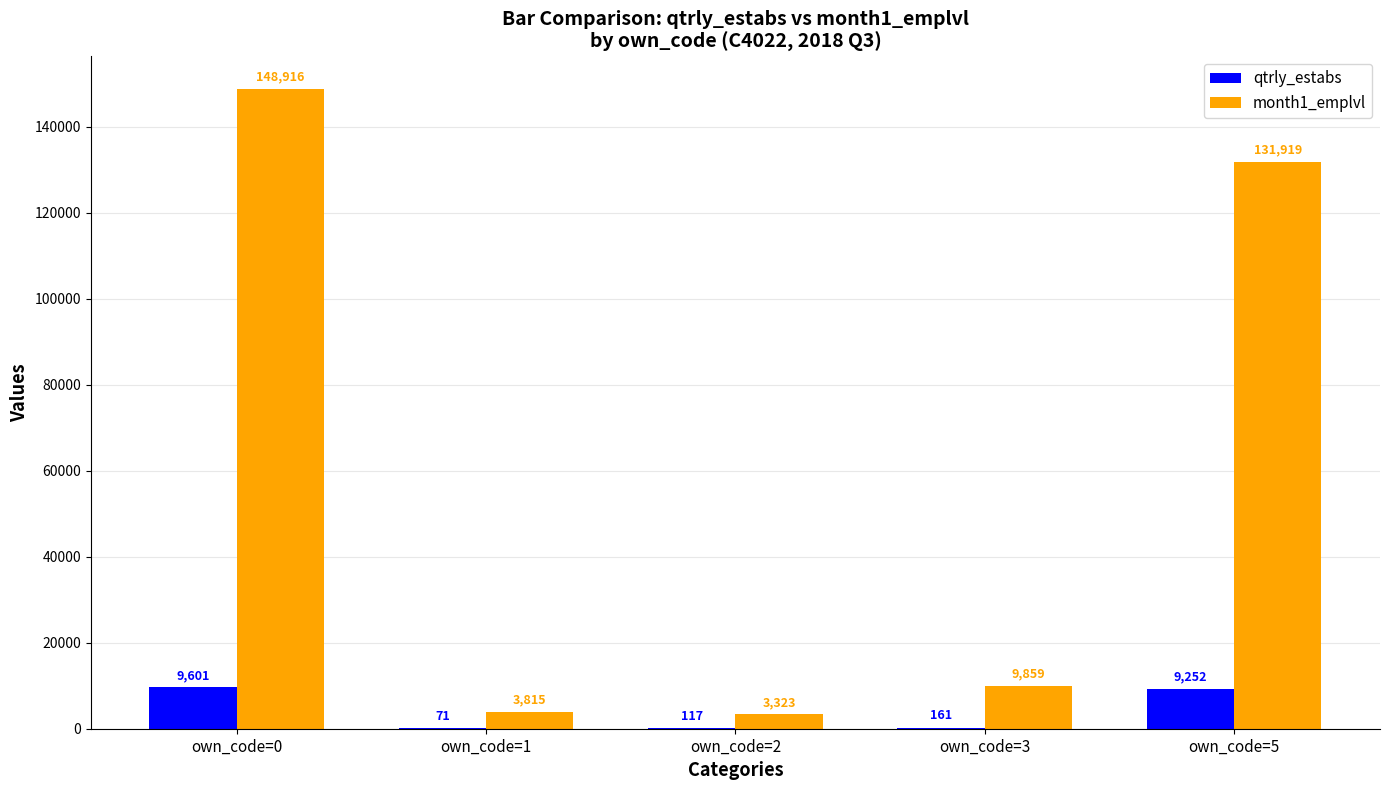

Which series has the largest total across all categories?

month1_emplvl